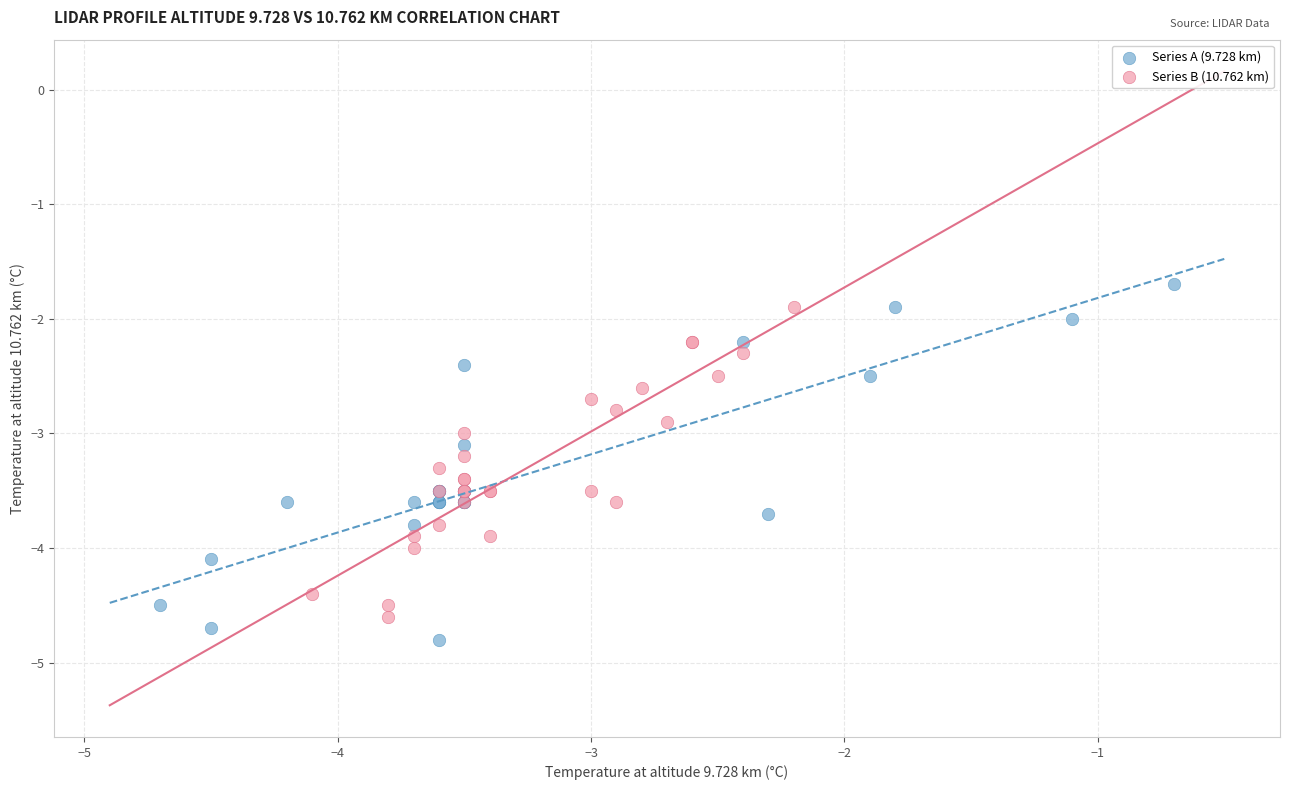

Which series has the widest spread of Y values?

Series A (9.728 km)